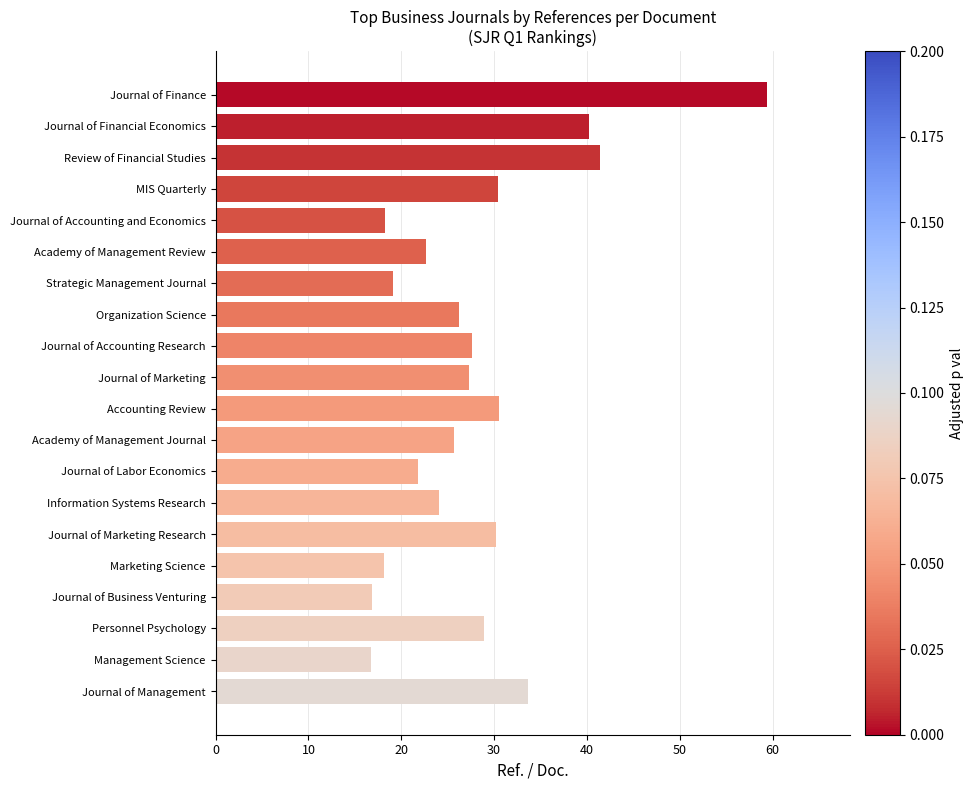

What value does the data have at Journal of Marketing?

27.3